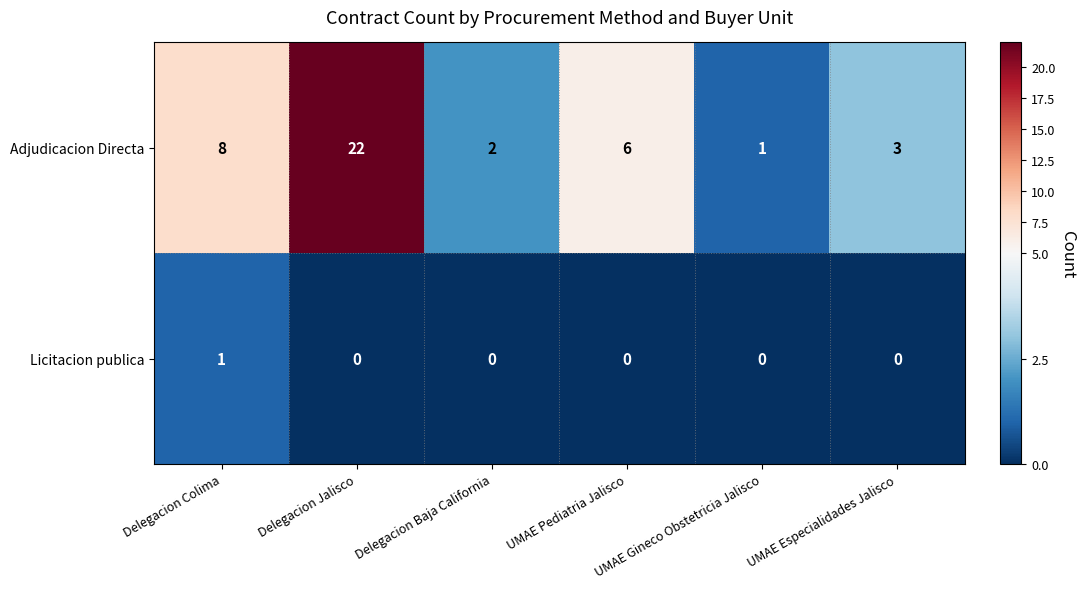

Rank the series at UMAE Pediatria Jalisco from highest to lowest value.

Adjudicacion Directa, Licitacion publica